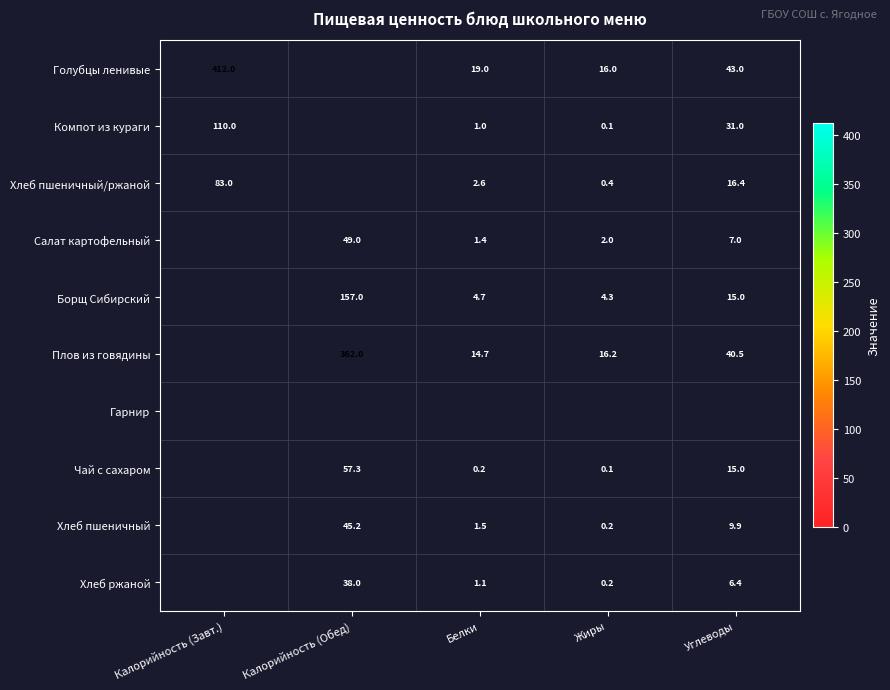

What is the sum of the Хлеб ржаной values at Калорийность (Обед) and Углеводы?

44.4